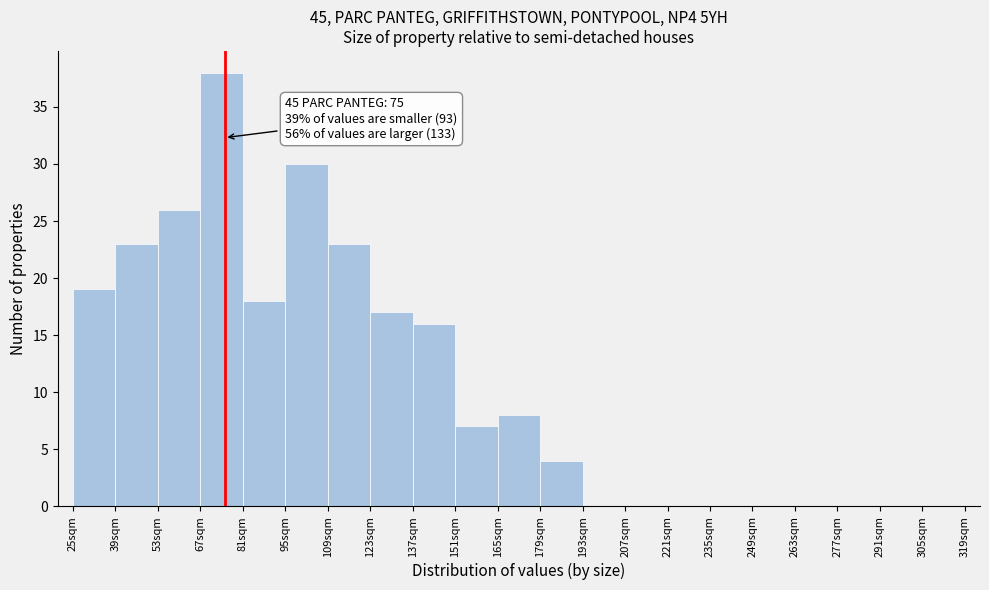

Which range on the x-axis has the tallest bar?

67 to 81